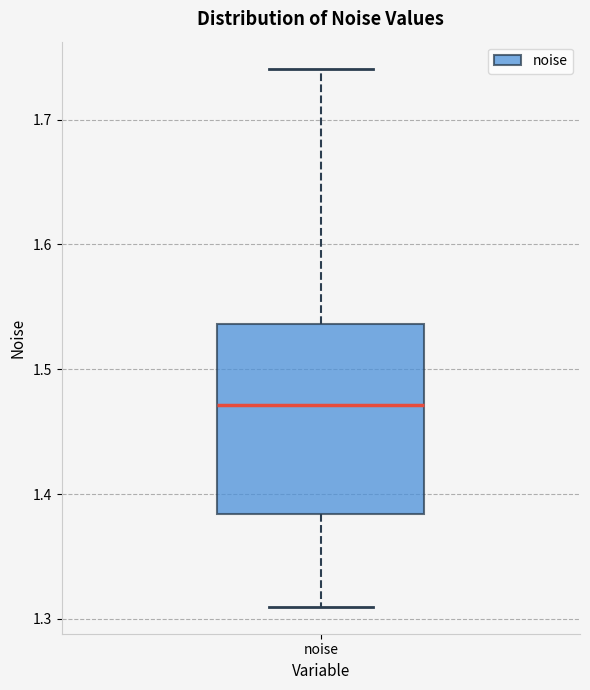

Transcribe this box plot: give where the median line is, the range the box spans, and where the two whiskers end, as read against the y-axis. The values are not printed on the chart, so give them approximately, as read against the axis.

median 1.47, box 1.38 to 1.54, whiskers 1.31 to 1.74